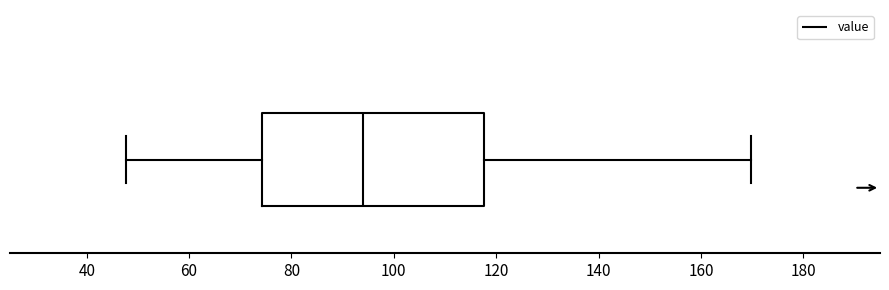

Read this box plot against the x-axis: the position of the median line, the range covered by the box, and the ends of both whiskers. The values are not printed on the chart, so give them approximately, as read against the axis.

median 94, box 74 to 118, whiskers 48 to 170